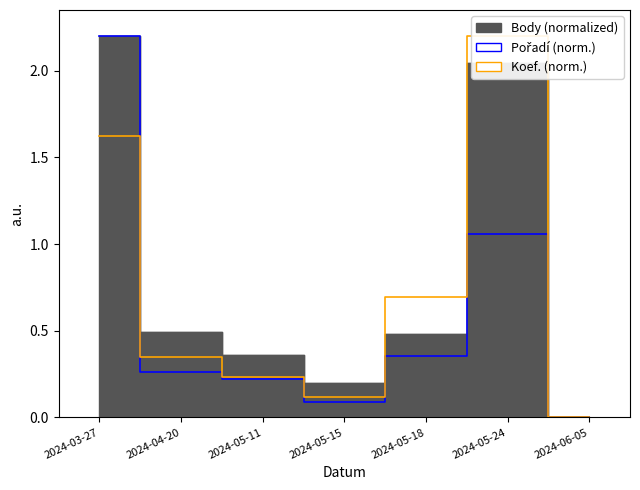

At which category does Koef. reach its first local valley?

2024-05-15